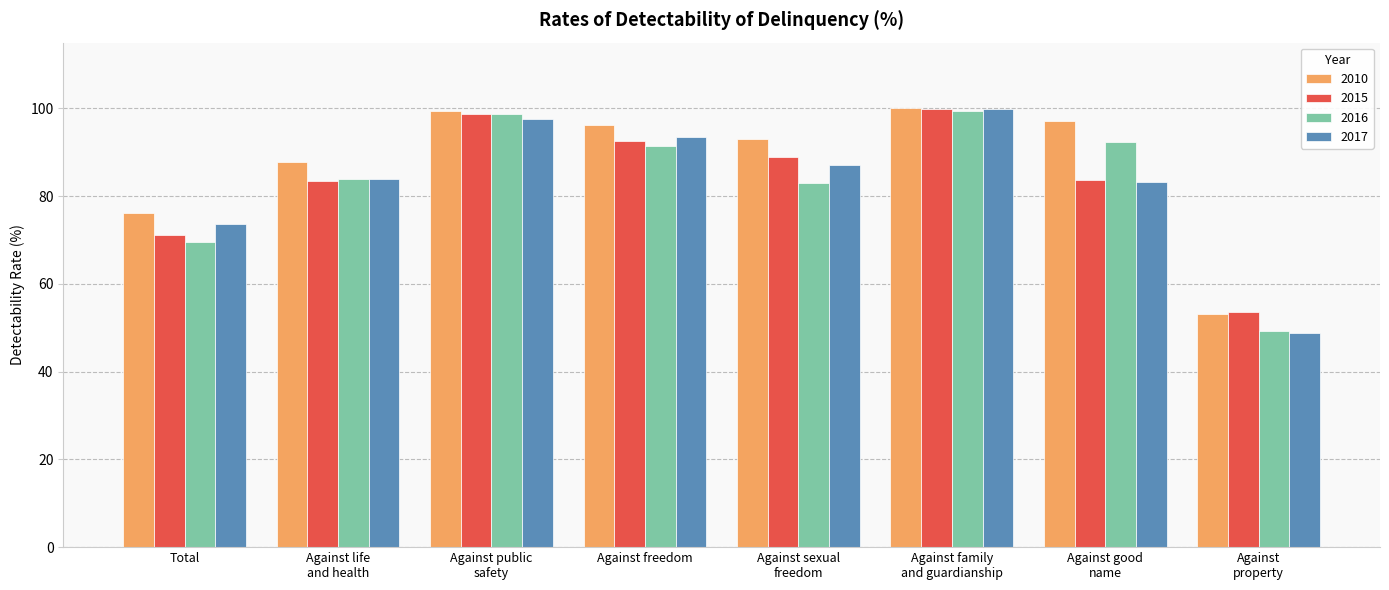

Which series has the largest total across all categories?

2010